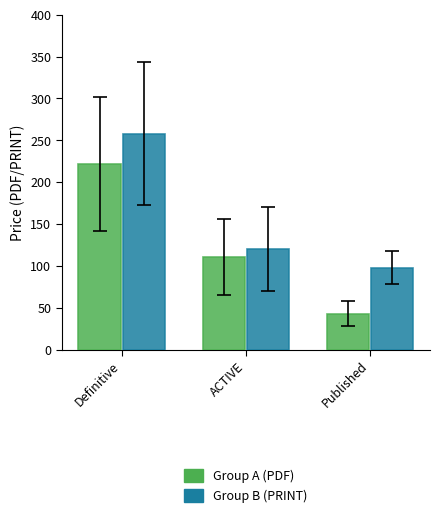

How many bars are there in each group?

2